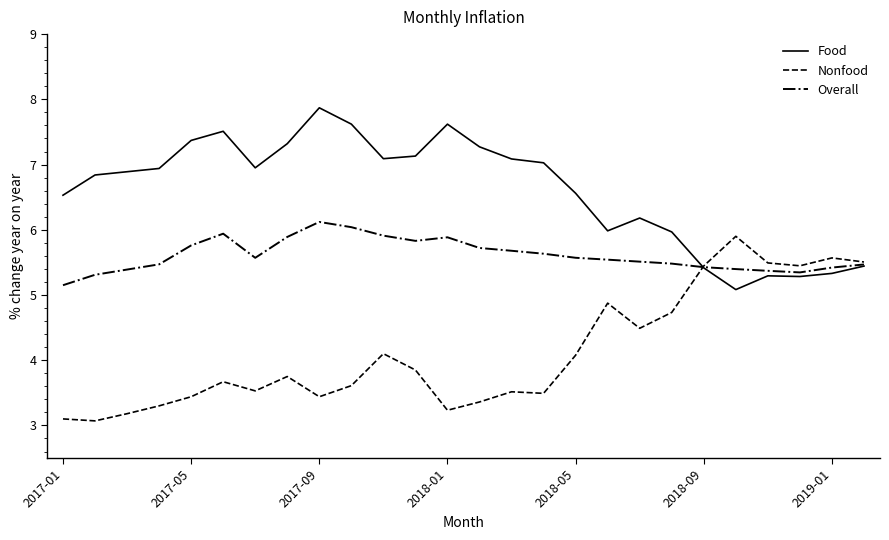

Rank the series by their average value, from highest to lowest.

Food, Overall, Nonfood